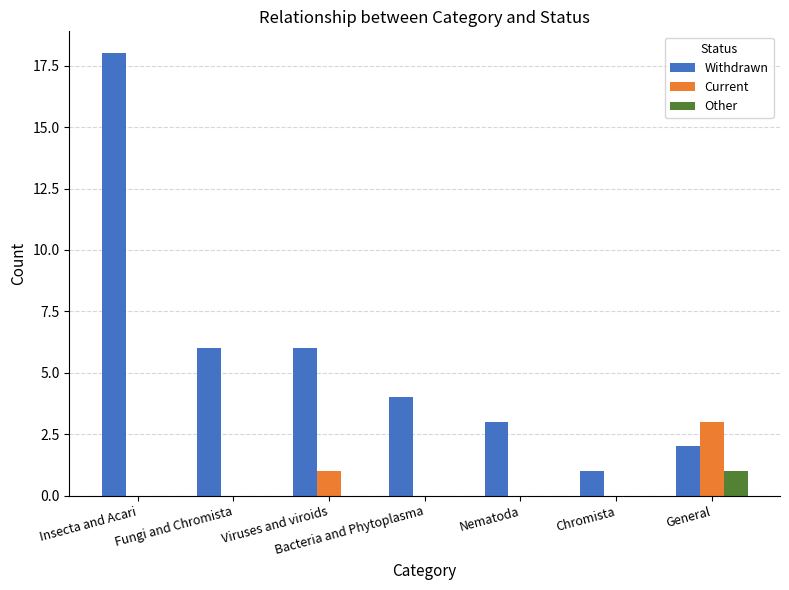

What is the total value across all series at Insecta and Acari?

18